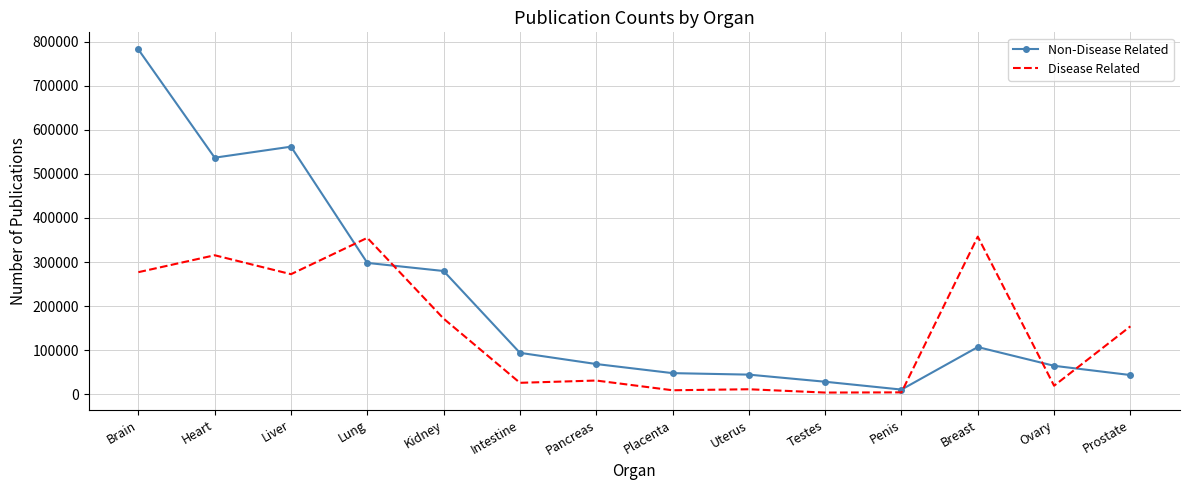

Where is the first local minimum for Non-Disease Related?

Heart